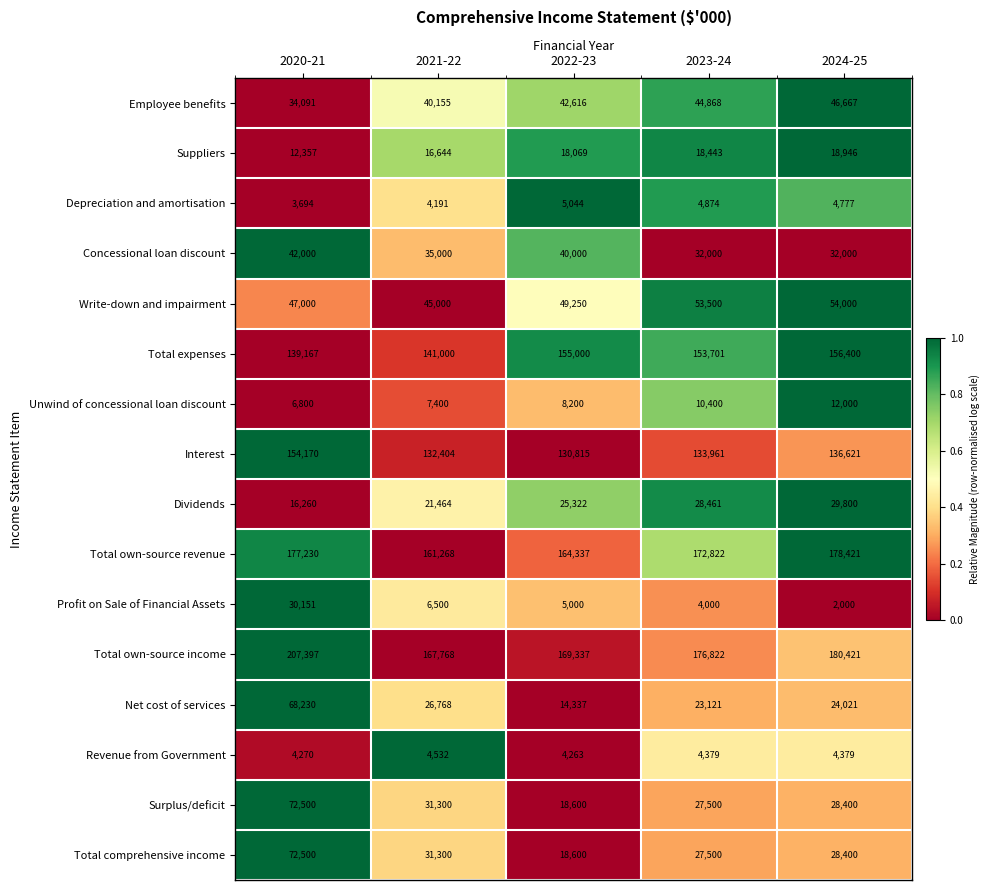

Is the value of Total own-source revenue at 2021-22 greater than the value of Concessional loan discount at 2024-25?

Yes